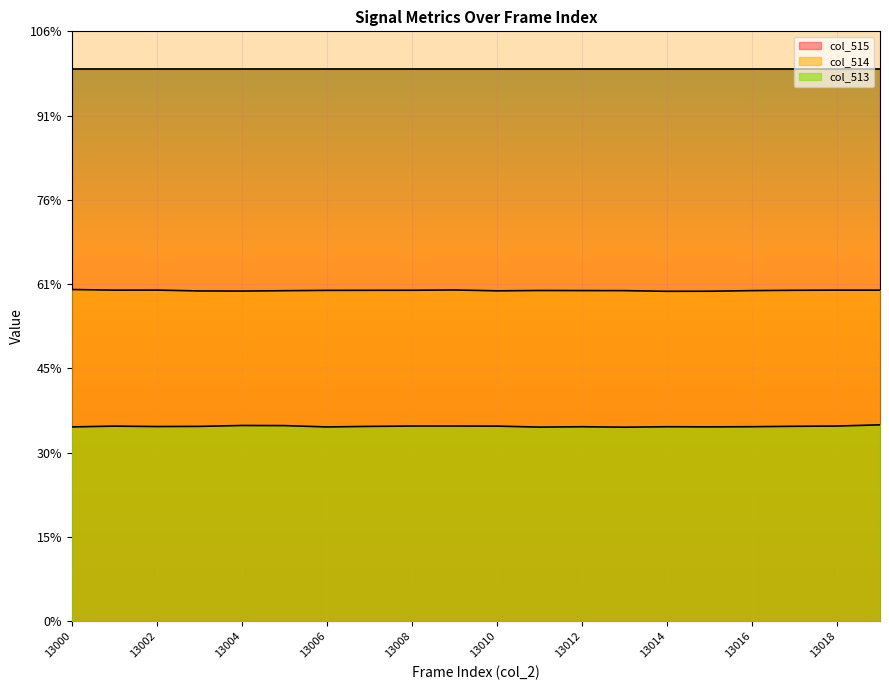

The col_513 series shows 23161 at 13010. True or false?

True